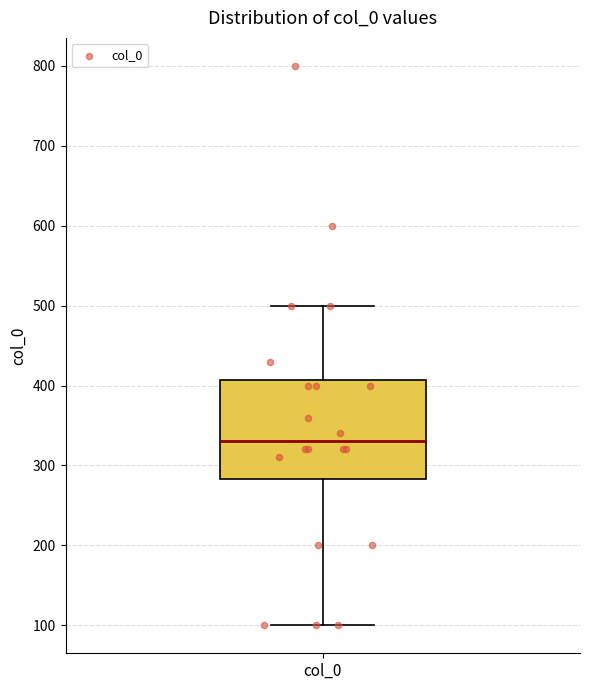

Where does the median line of the box for col_0 sit on the y-axis? The values are not printed on the chart, so give them approximately, as read against the axis.

330